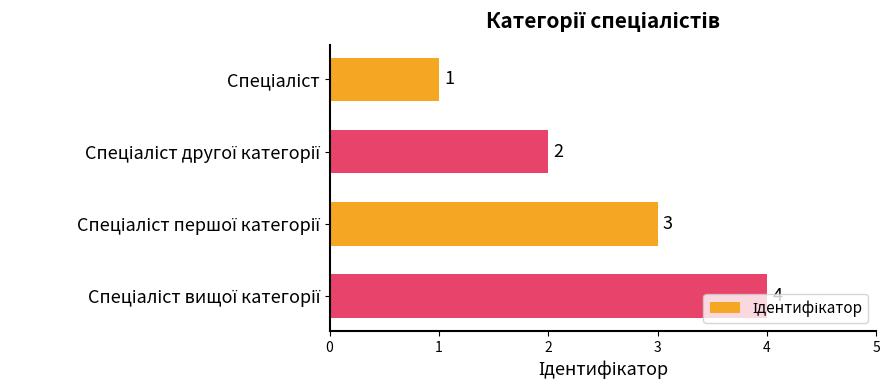

What is the minimum value shown in the chart?

1